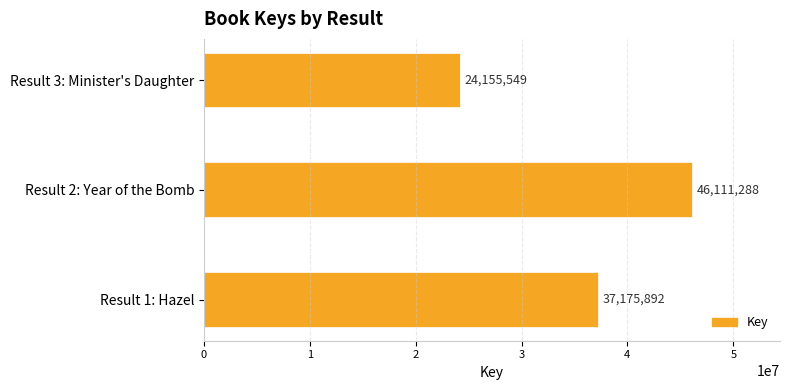

Which label corresponds to the largest value in the chart?

Result 2: Year of the Bomb